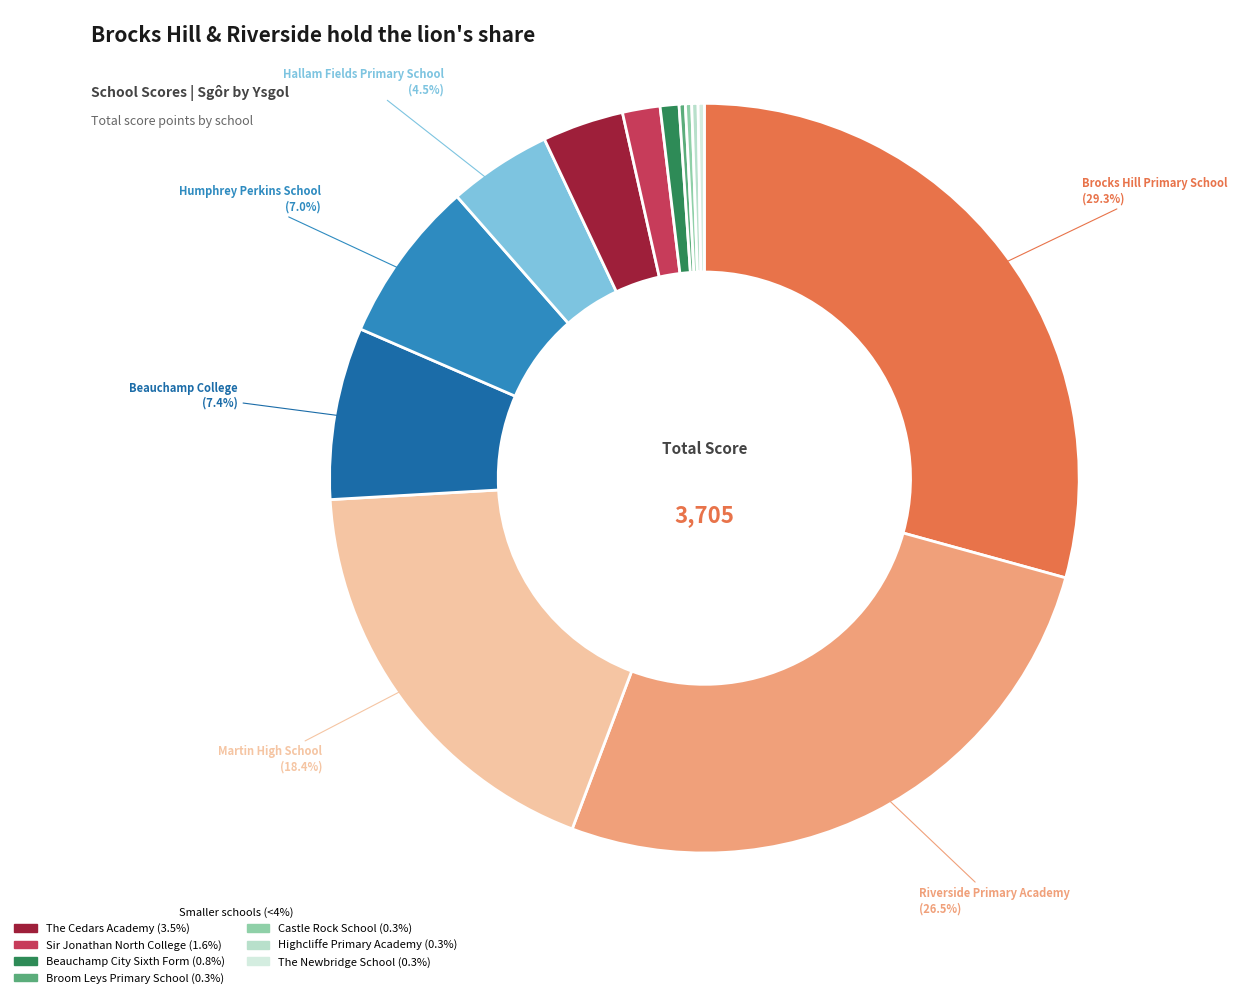

Is there any slice that represents more than half of the pie?

No